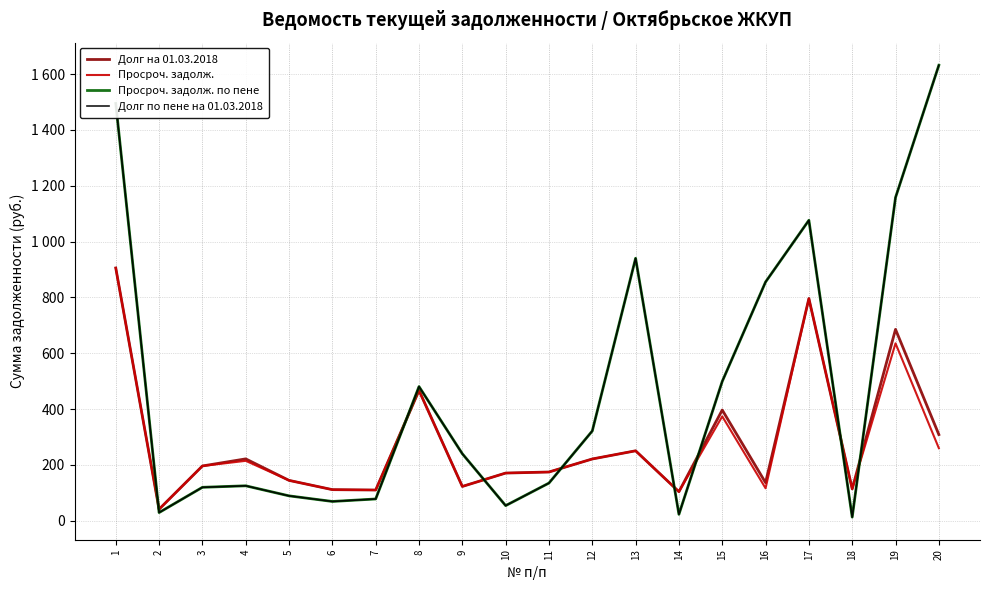

Does the chart display data point markers on the line(s)?

No